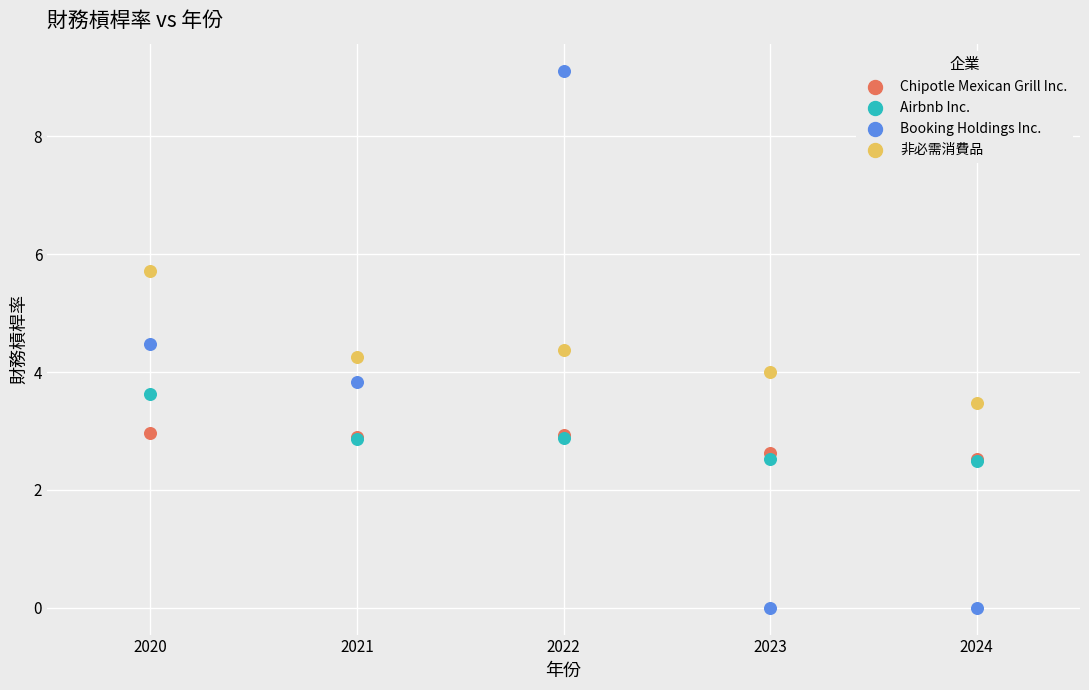

Which series contains the highest Y value?

Booking Holdings Inc.